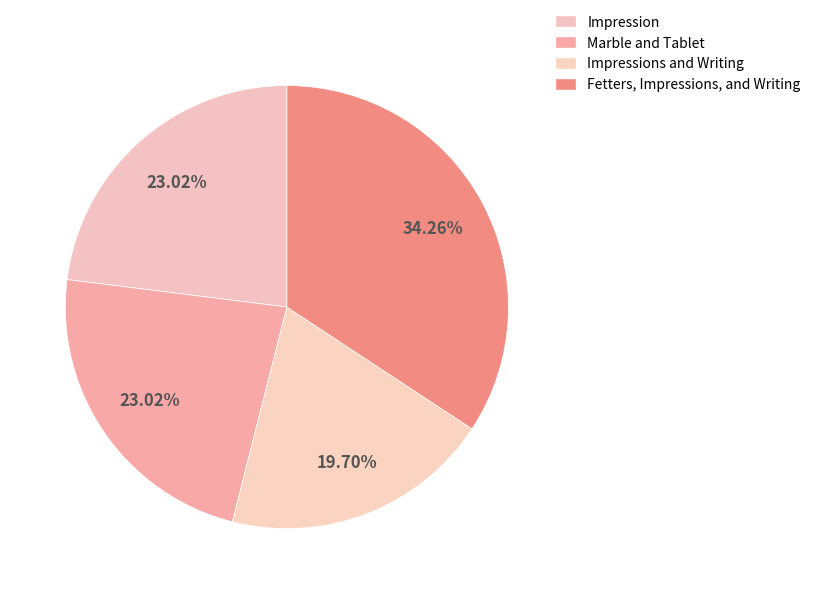

The Impressions and Writing slice represents 20% of the pie. True or false?

True